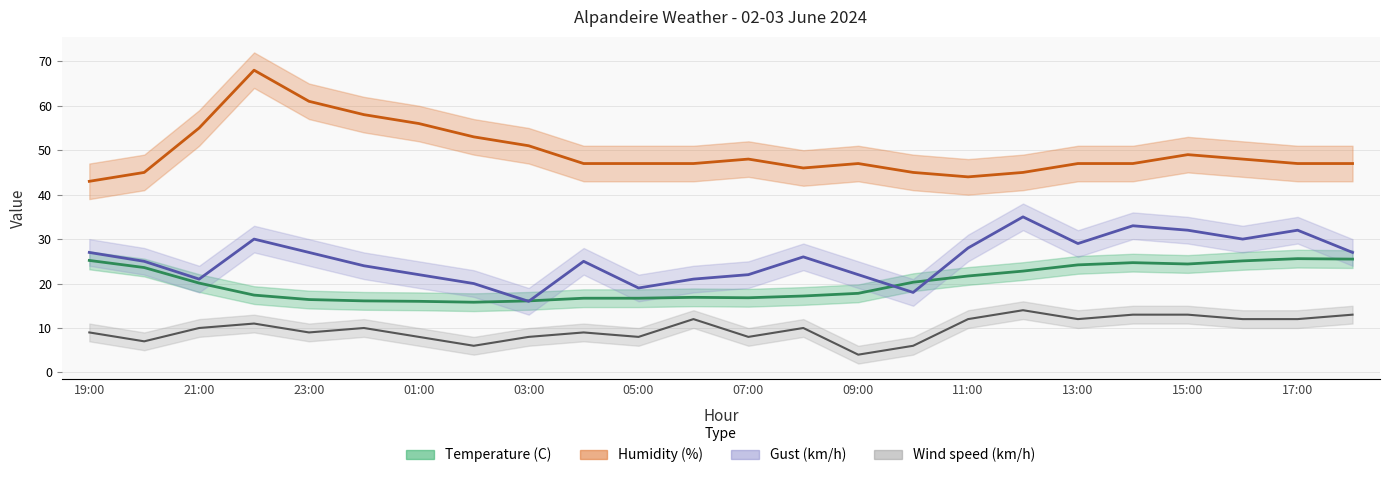

What value does the Gust (km/h) series have at 07:00?

22.0